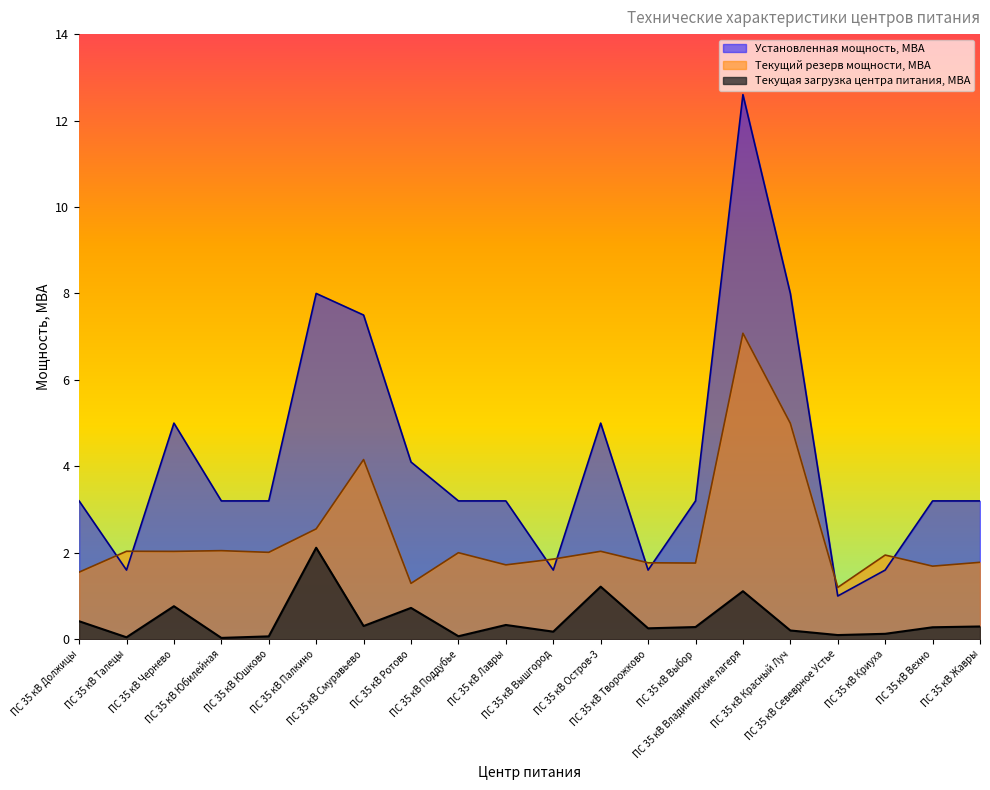

How many data points in Текущий резерв мощности, МВА are less than 2?

10